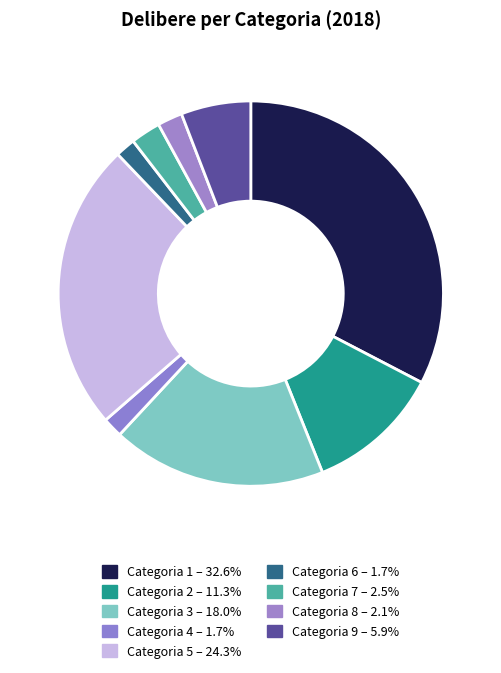

How many slices are in this pie chart?

9